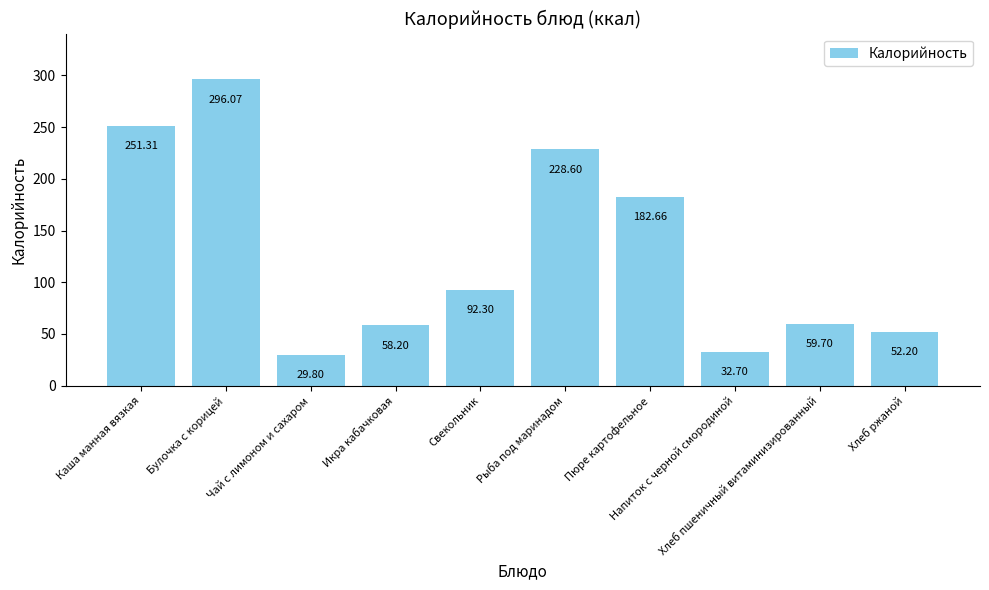

Between Свекольник and Рыба под маринадом, which is larger?

Рыба под маринадом